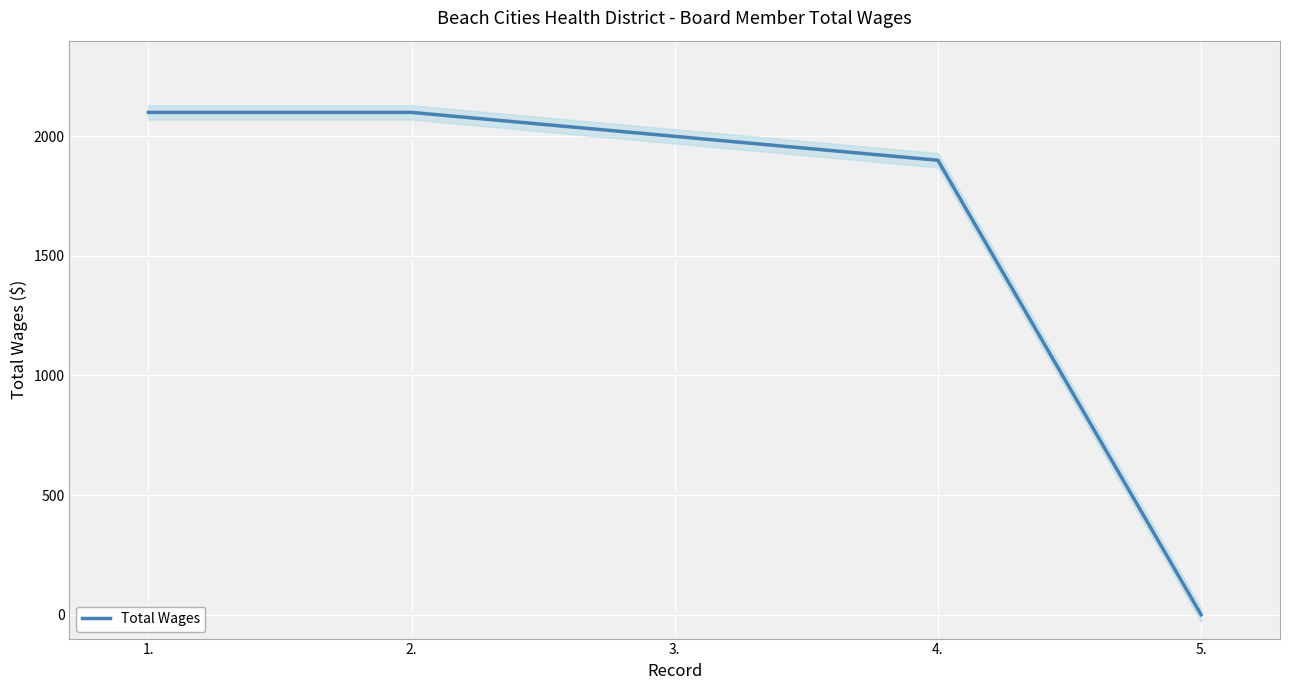

What is the change in value from 3. to 5.?

-2000